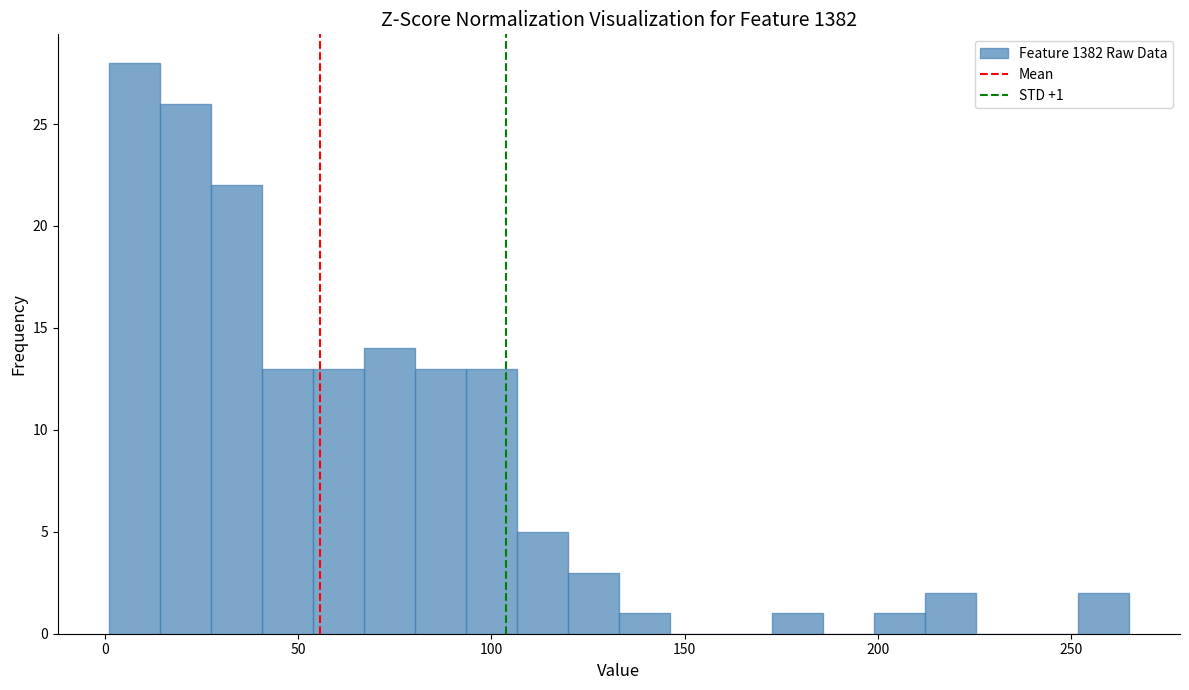

Around what value on the x-axis is the tallest bar? Give the approximate position of its centre, as read against the axis.

10